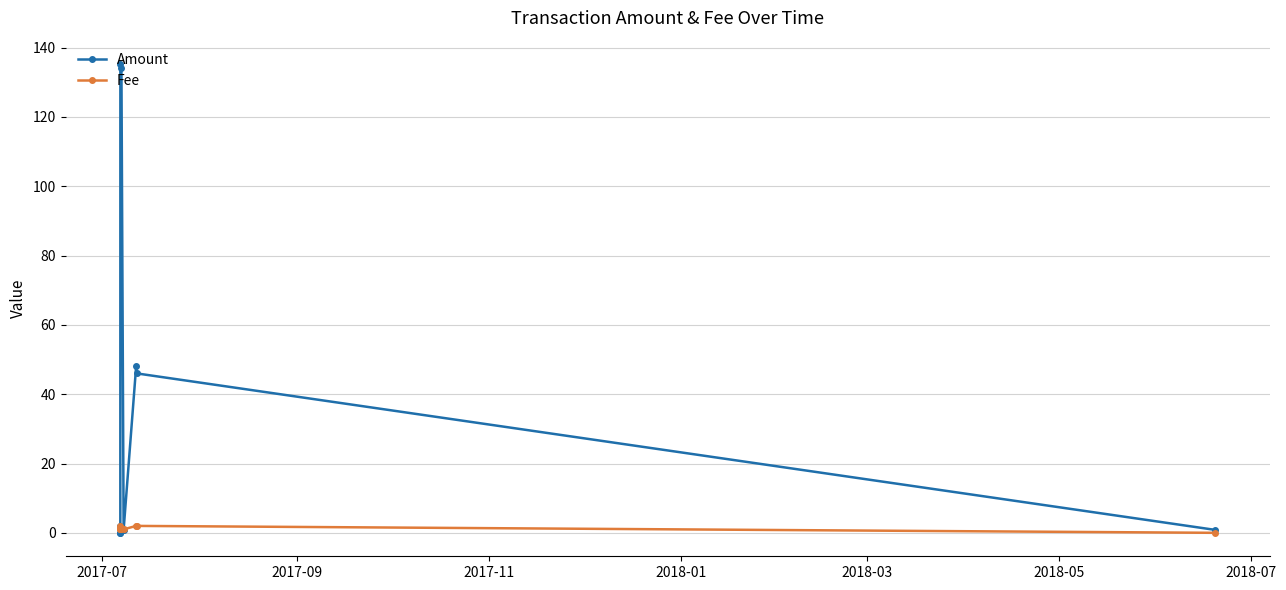

Which series has the largest range (max minus min)?

Amount